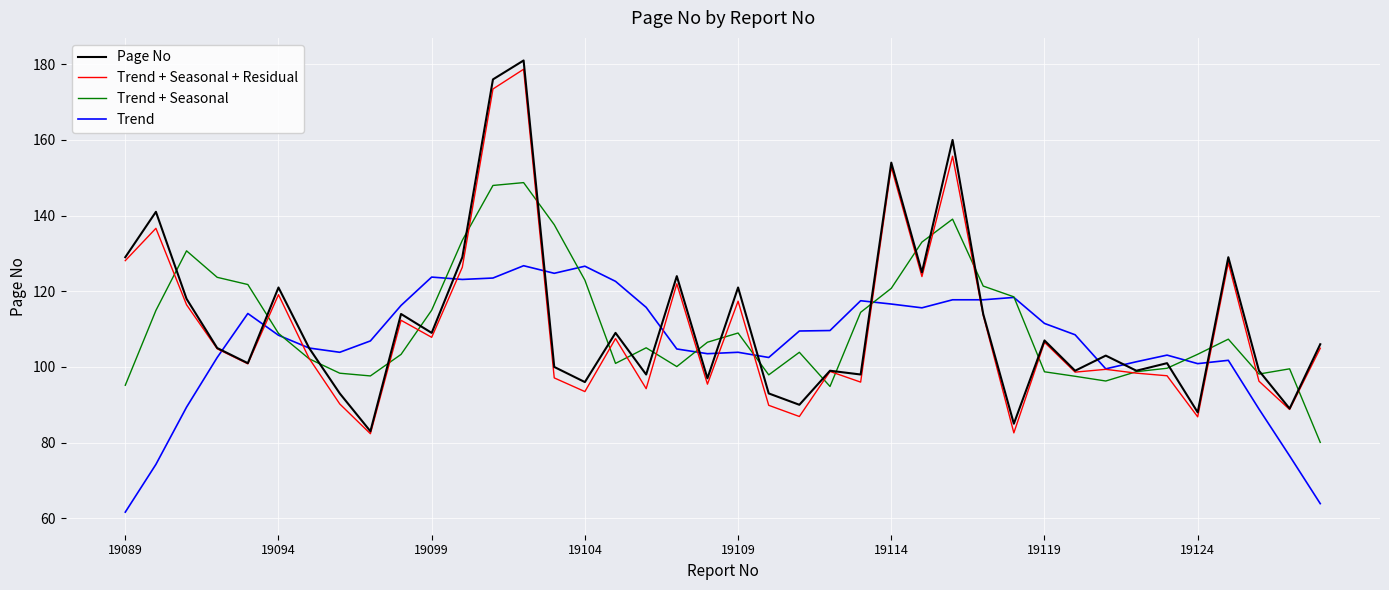

How many values in the Page No series are below 105?

19